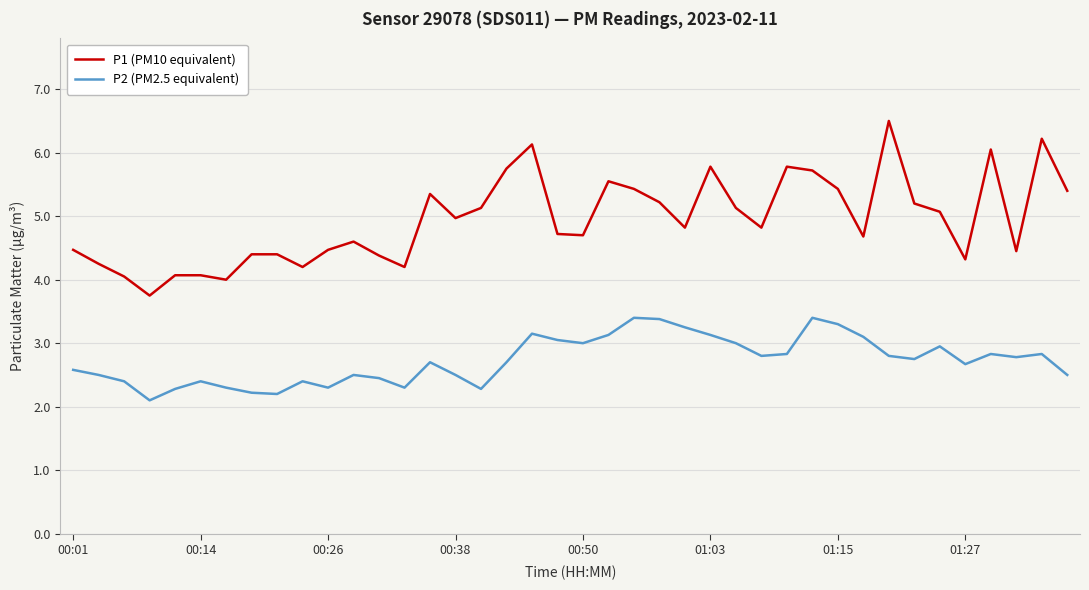

Which series has the widest spread of values?

P1 (PM10 equivalent)